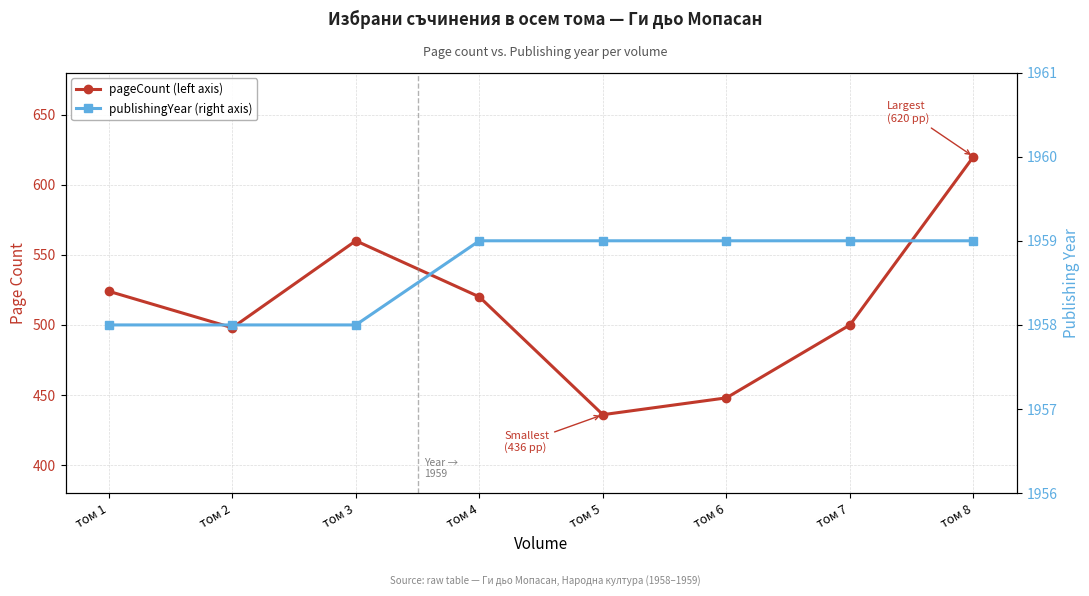

Which category has the lowest value in the pageCount series?

том 5